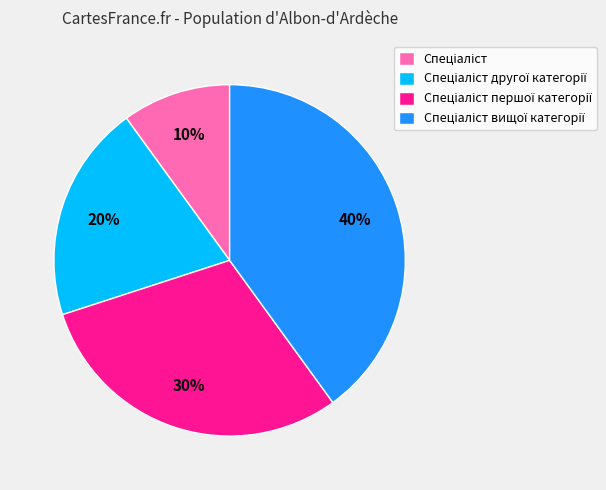

To the nearest percent, what is the difference between the largest and smallest slice percentages?

30%